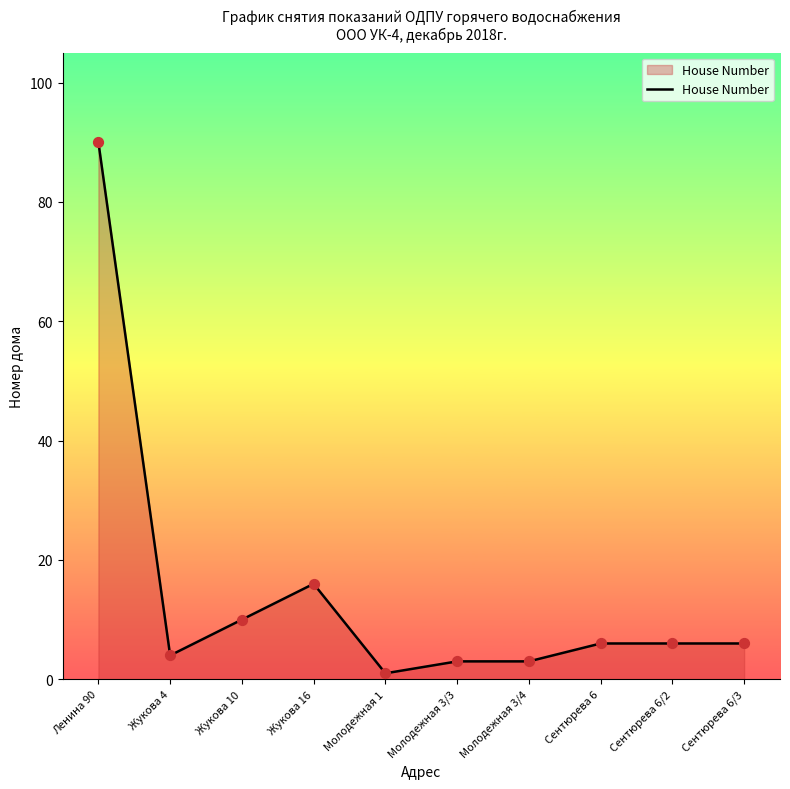

What is the change in value from Жукова 10 to Сентюрева 6?

-4